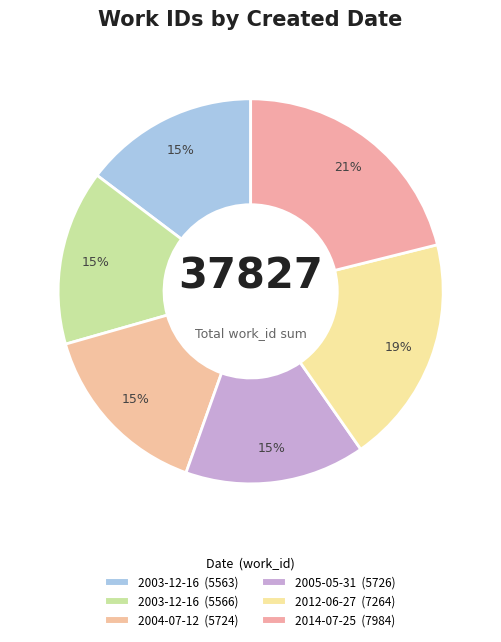

Count the number of slices in the pie.

6